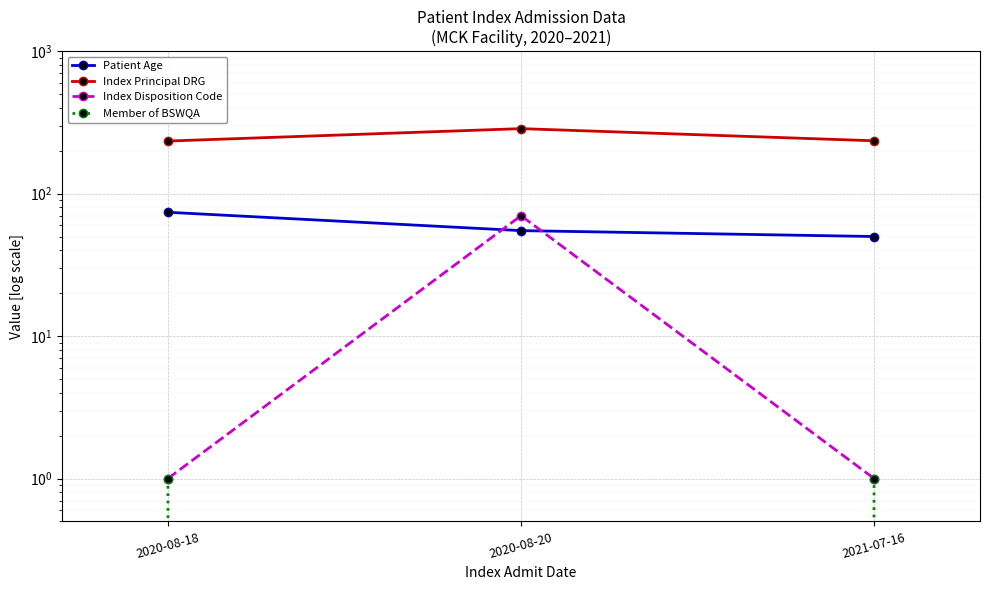

Which has a higher value, 2020-08-18 or 2020-08-20?

2020-08-18